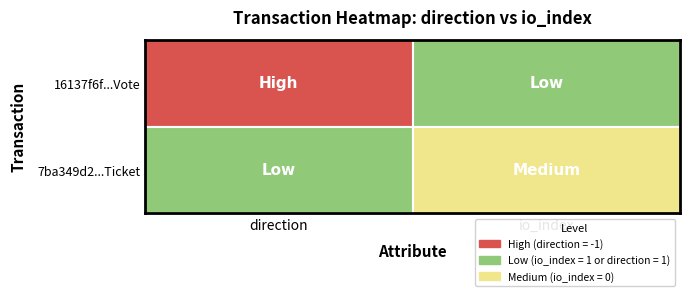

Is it true that 16137f6fca95f262fe0663ee7ca3703bd4fc4bf equals 2 at 1?

False